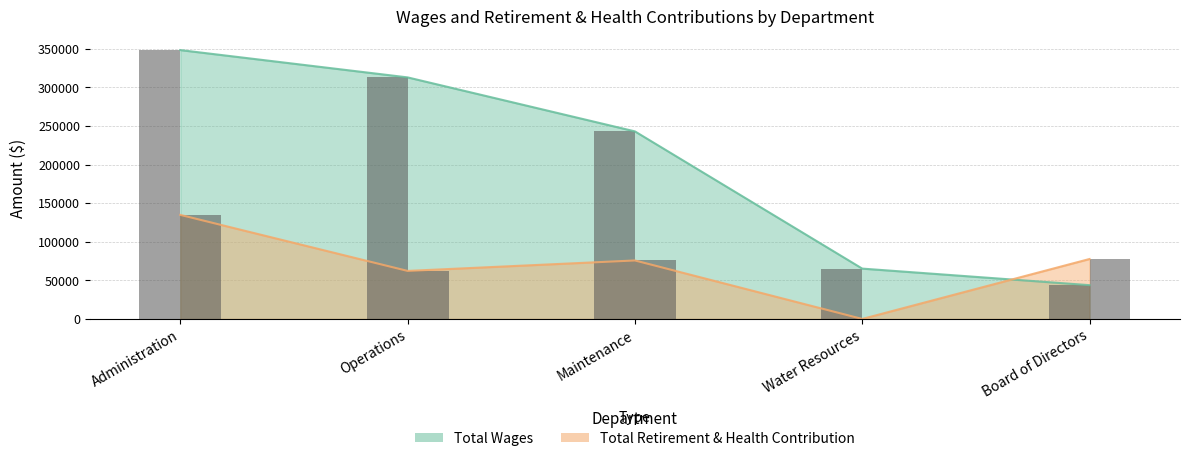

What is the difference between the Total Retirement & Health Contribution values at Administration and Maintenance?

59059